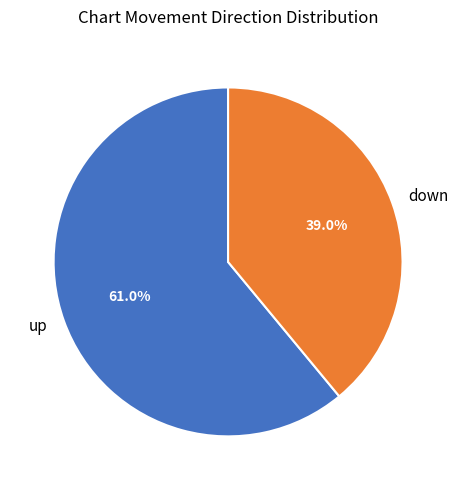

What is the ratio of the value at up to the value at down?

1.6